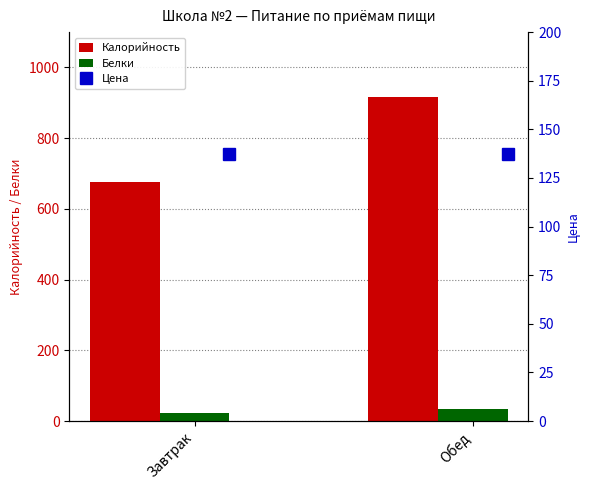

List the series in order of their peak value, lowest first.

Белки, Цена, Калорийность